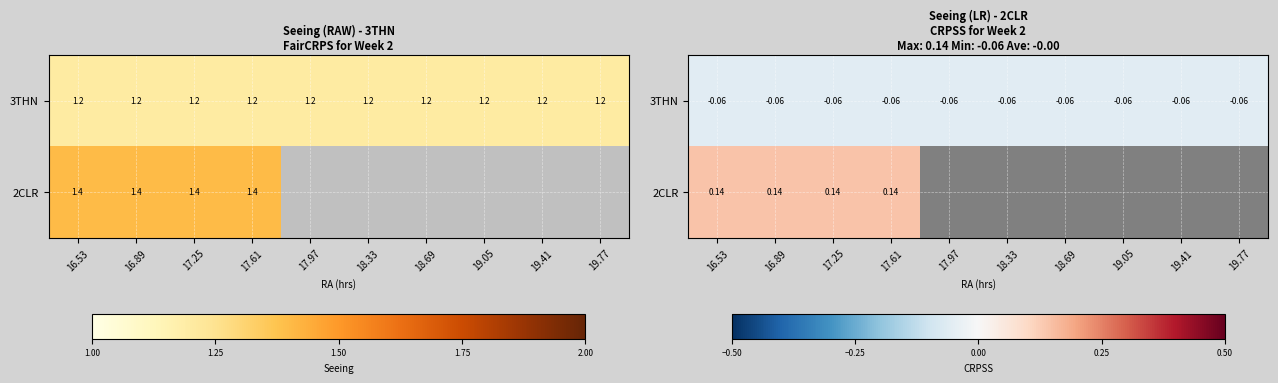

Rank the series by their maximum value, from lowest to highest.

3THN, 2CLR